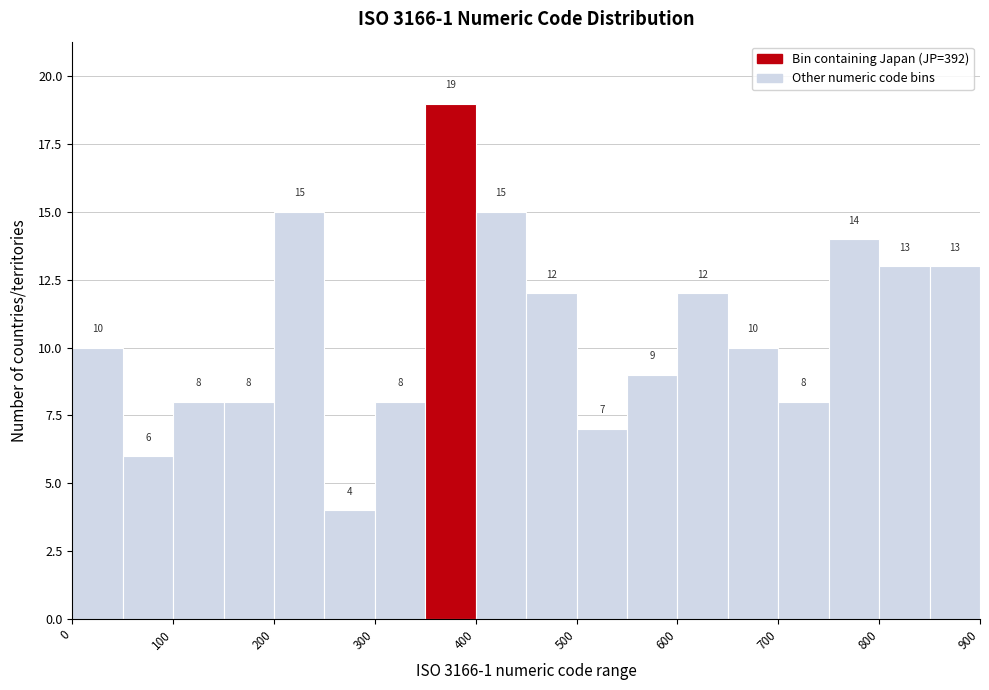

Which range on the x-axis has the tallest bar?

350 to 400